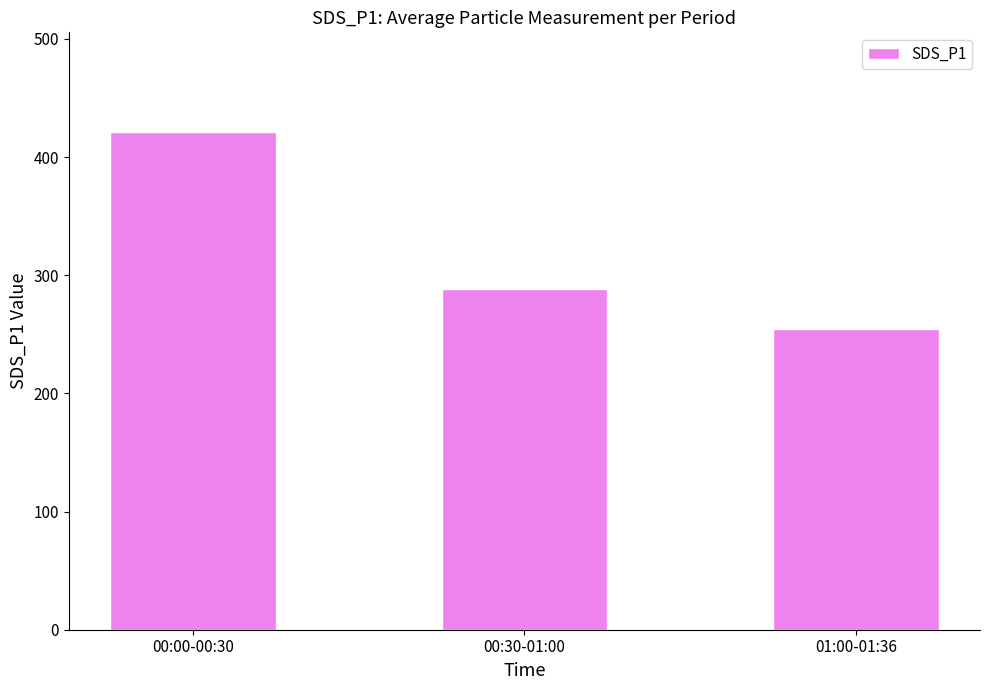

Is it true that the value at 00:00-00:30 is 167.6?

False